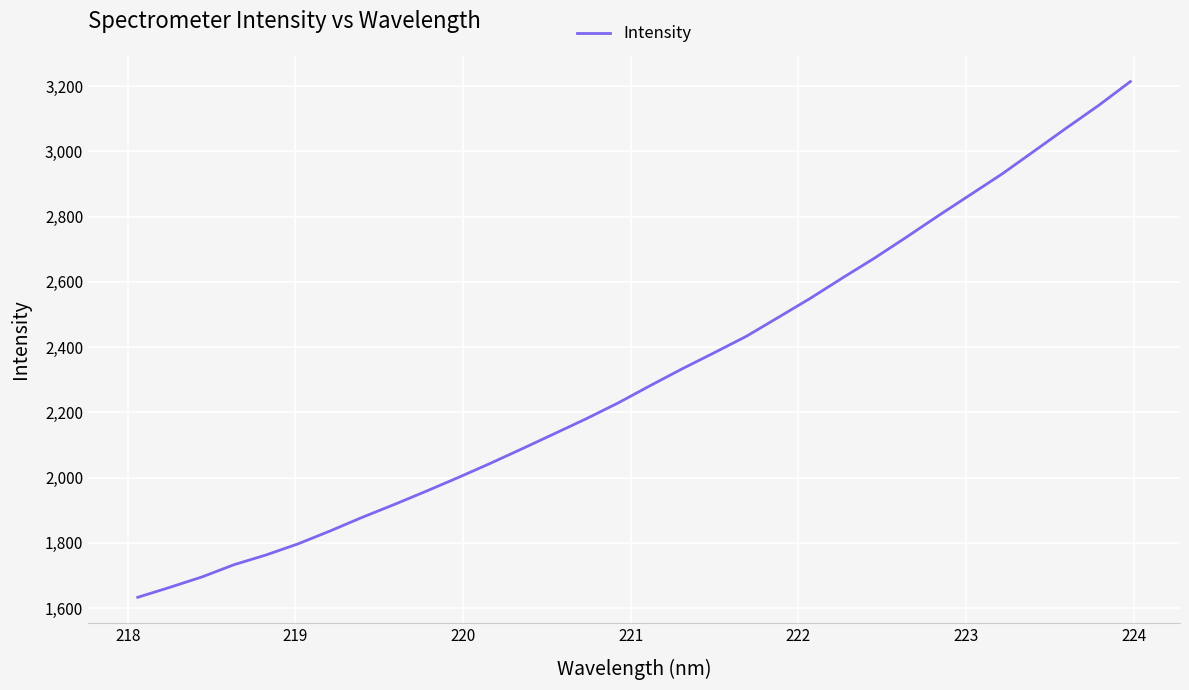

What is the average value?

2314.8